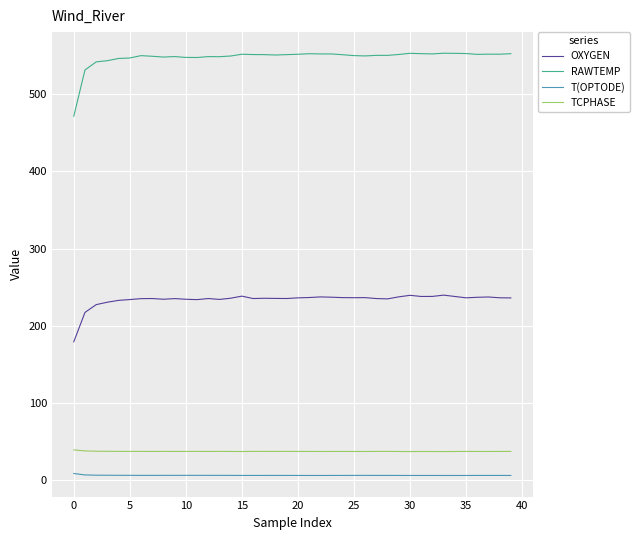

True or false: TCPHASE and T(OPTODE) intersect in this chart.

False